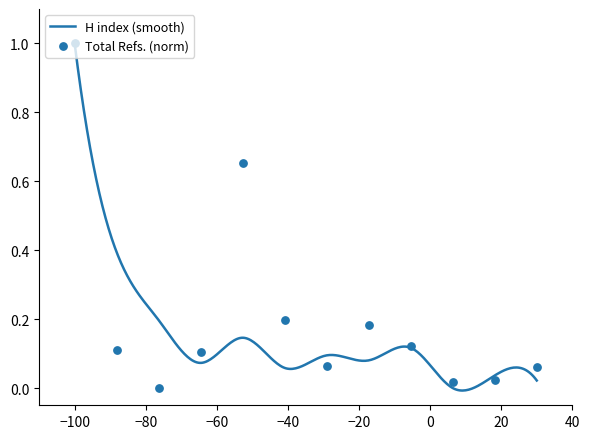

Which has a higher value, 12 or 9?

9